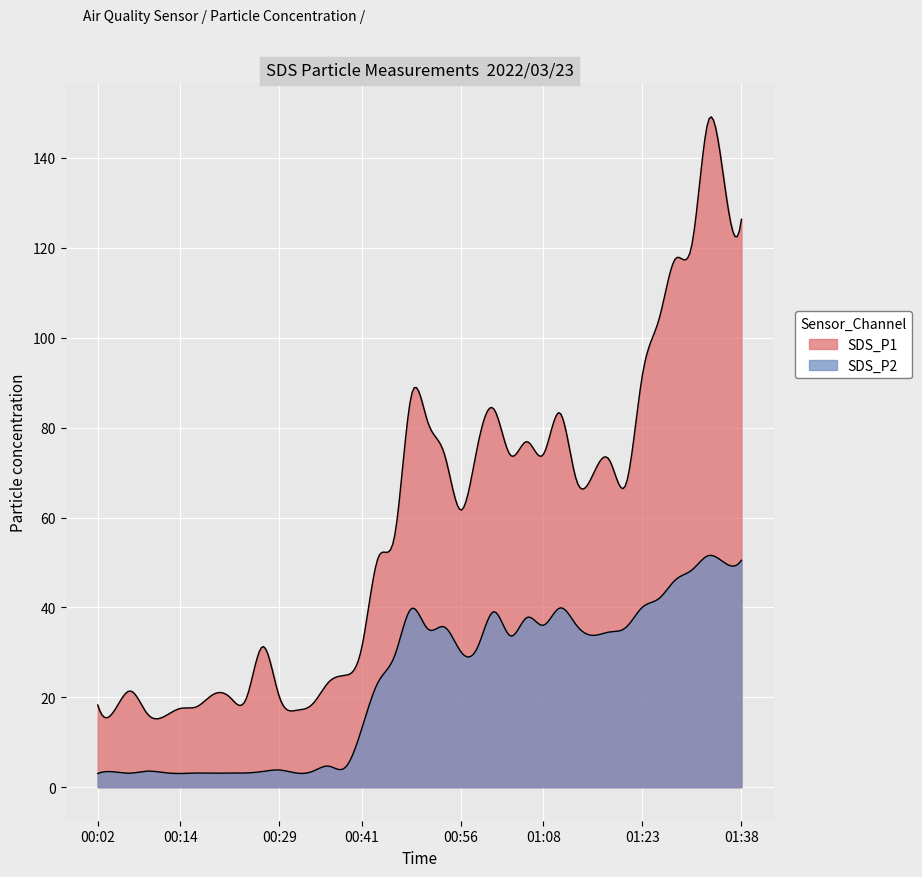

Which label corresponds to the largest value in the chart?

01:33